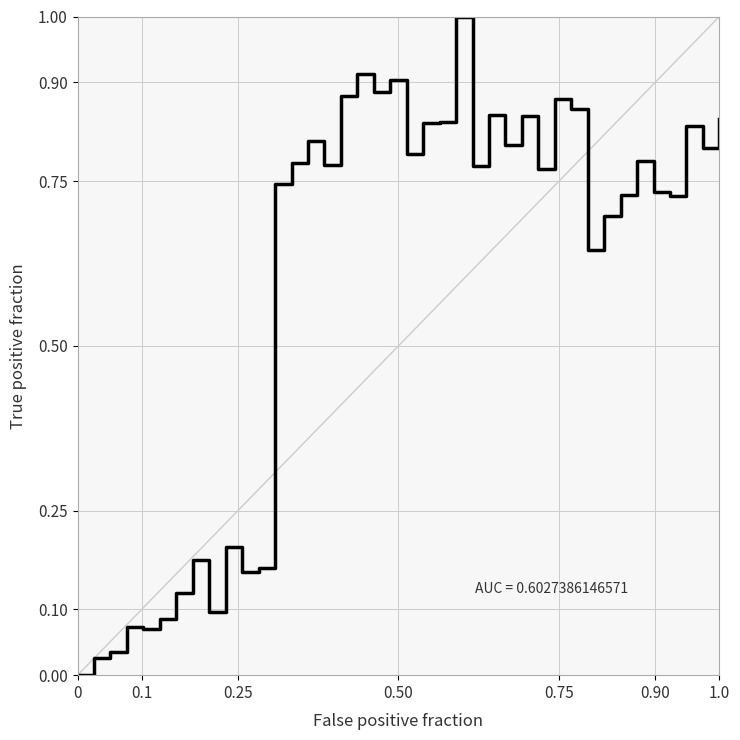

What is the greatest value displayed?

1.0